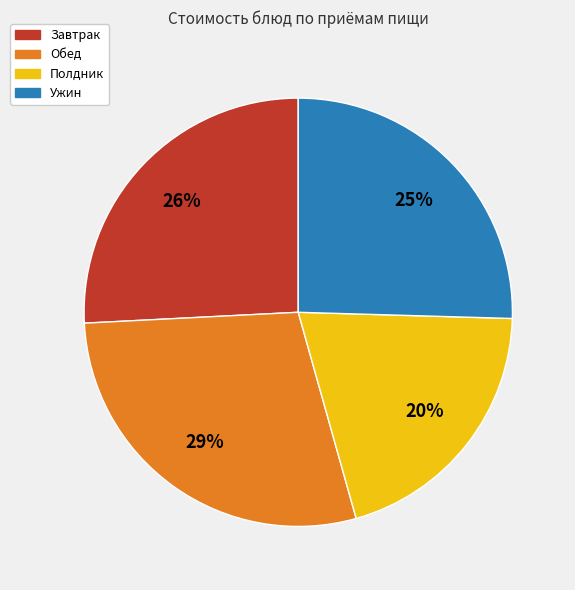

True or false: Ужин accounts for 25% of the total.

True